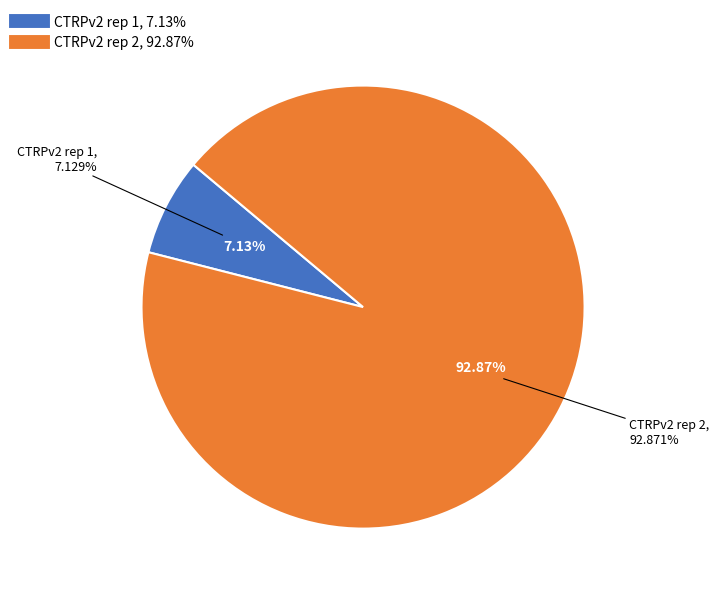

The CTRPv2 rep 1 slice represents 22% of the pie. True or false?

False